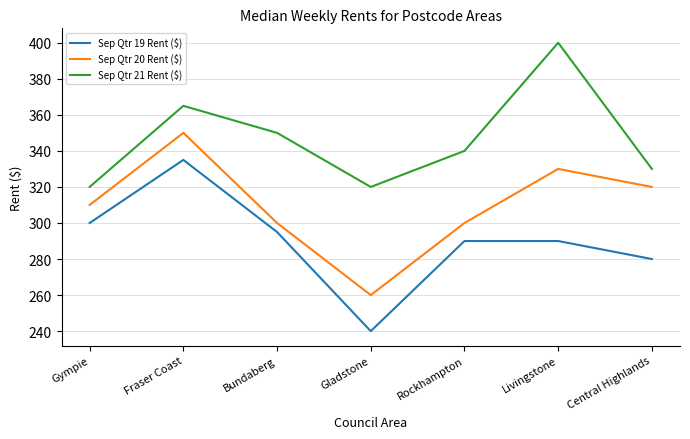

What are all the series names shown in the legend?

Sep Qtr 19 Rent ($), Sep Qtr 20 Rent ($), Sep Qtr 21 Rent ($)